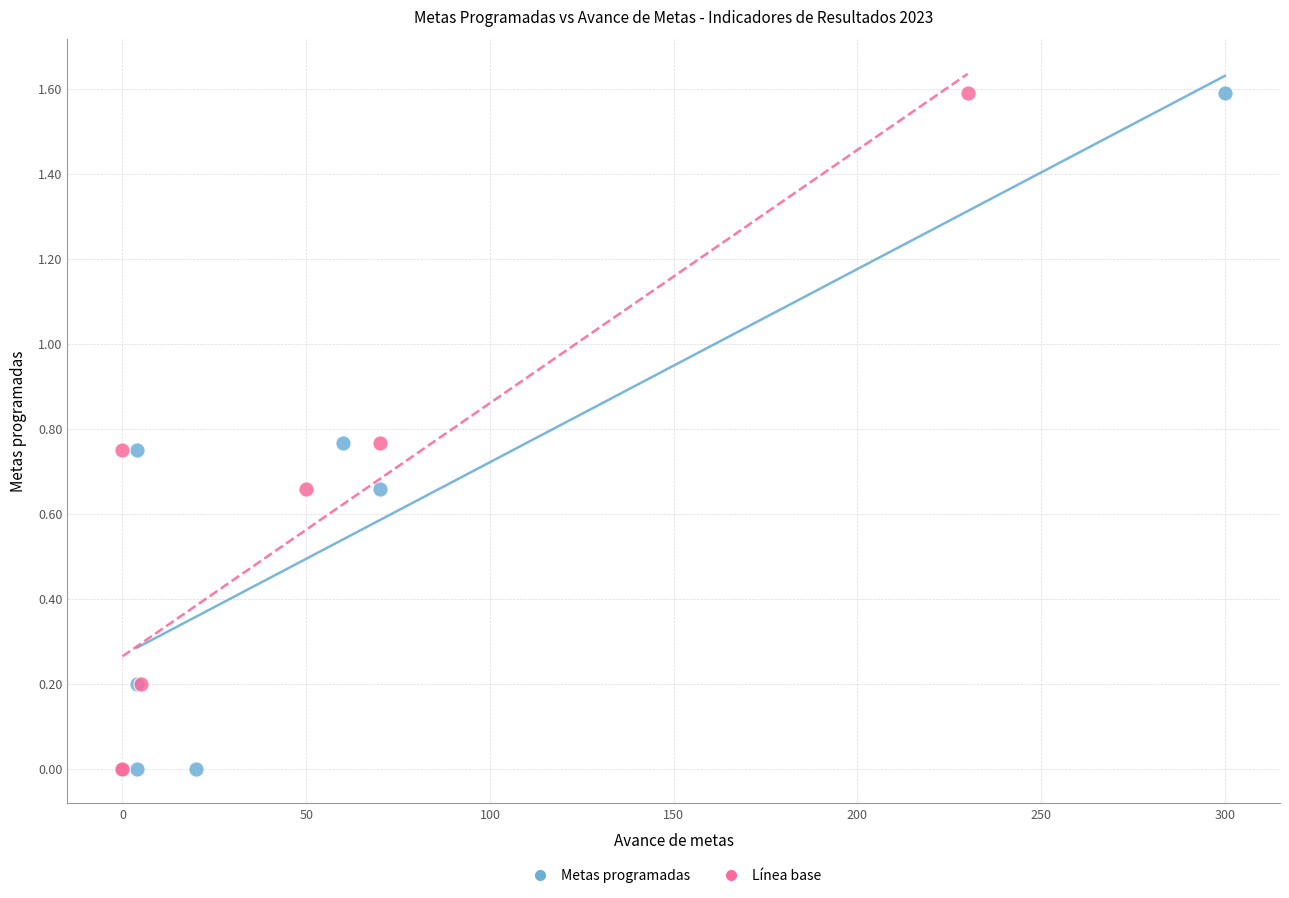

What are all the series names shown in the legend?

Metas programadas, Línea base